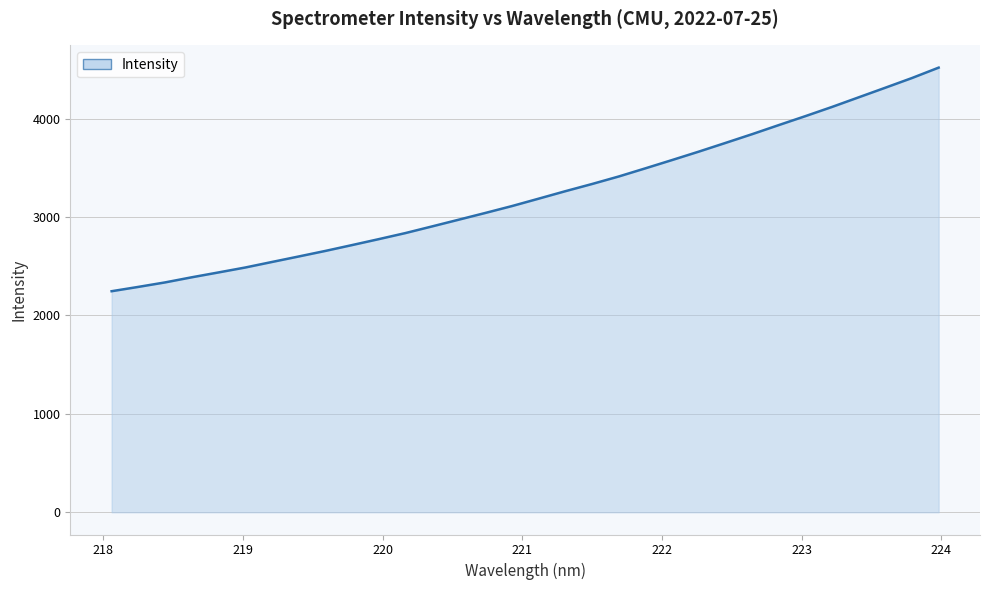

Does the chart have visible grid lines?

Yes